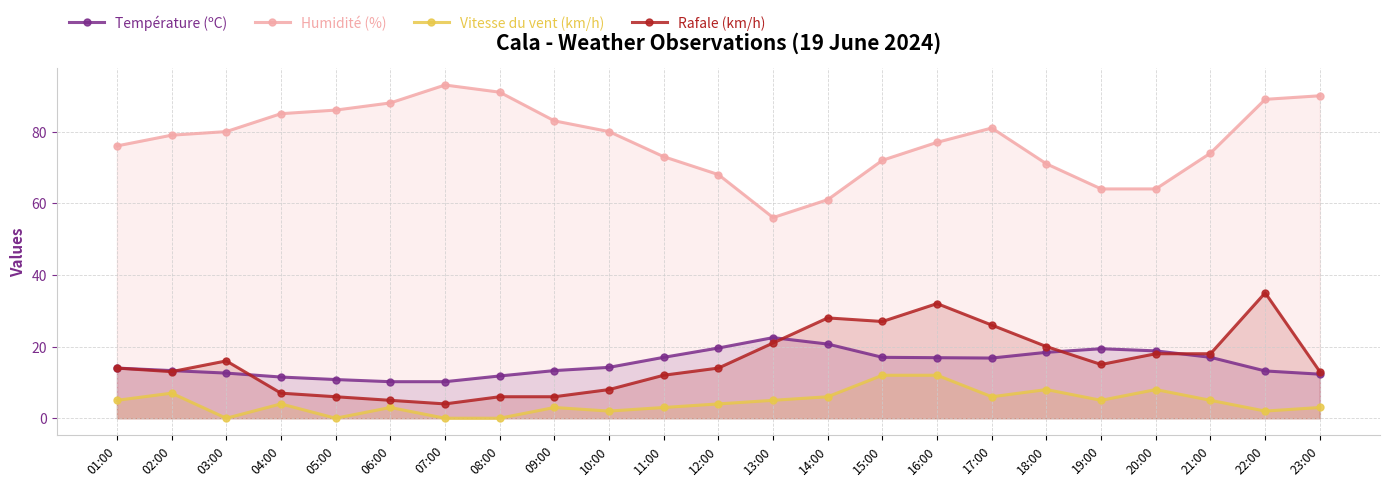

Reading right to left, transcribe all the data shown in this chart.

Température (ºC): 23:00=12.3	22:00=13.2	21:00=17.0	20:00=18.8	19:00=19.4	18:00=18.4	17:00=16.8	16:00=16.9	15:00=17.0	14:00=20.7	13:00=22.5	12:00=19.6	11:00=17.0	10:00=14.2	09:00=13.3	08:00=11.8	07:00=10.2	06:00=10.2	05:00=10.8	04:00=11.5	03:00=12.6	02:00=13.3	01:00=14.0
Humidité (%): 23:00=90.0	22:00=89.0	21:00=74.0	20:00=64.0	19:00=64.0	18:00=71.0	17:00=81.0	16:00=77.0	15:00=72.0	14:00=61.0	13:00=56.0	12:00=68.0	11:00=73.0	10:00=80.0	09:00=83.0	08:00=91.0	07:00=93.0	06:00=88.0	05:00=86.0	04:00=85.0	03:00=80.0	02:00=79.0	01:00=76.0
Vitesse du vent (km/h): 23:00=3.0	22:00=2.0	21:00=5.0	20:00=8.0	19:00=5.0	18:00=8.0	17:00=6.0	16:00=12.0	15:00=12.0	14:00=6.0	13:00=5.0	12:00=4.0	11:00=3.0	10:00=2.0	09:00=3.0	08:00=0.0	07:00=0.0	06:00=3.0	05:00=0.0	04:00=4.0	03:00=0.0	02:00=7.0	01:00=5.0
Rafale (km/h): 23:00=13.0	22:00=35.0	21:00=18.0	20:00=18.0	19:00=15.0	18:00=20.0	17:00=26.0	16:00=32.0	15:00=27.0	14:00=28.0	13:00=21.0	12:00=14.0	11:00=12.0	10:00=8.0	09:00=6.0	08:00=6.0	07:00=4.0	06:00=5.0	05:00=6.0	04:00=7.0	03:00=16.0	02:00=13.0	01:00=14.0